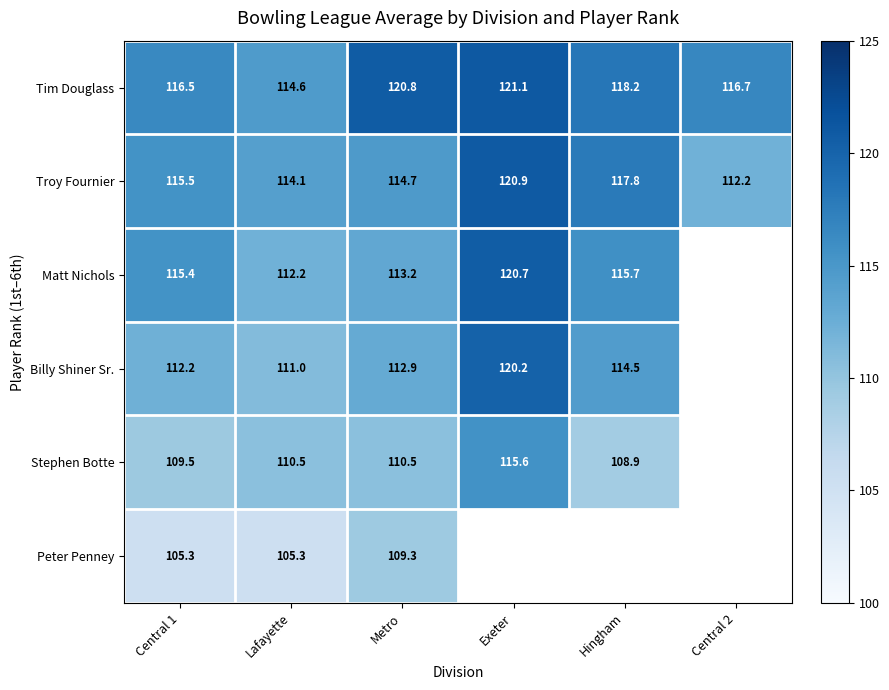

Is the value of Tim Douglass at Lafayette greater than the value of Troy Fournier at Metro?

No